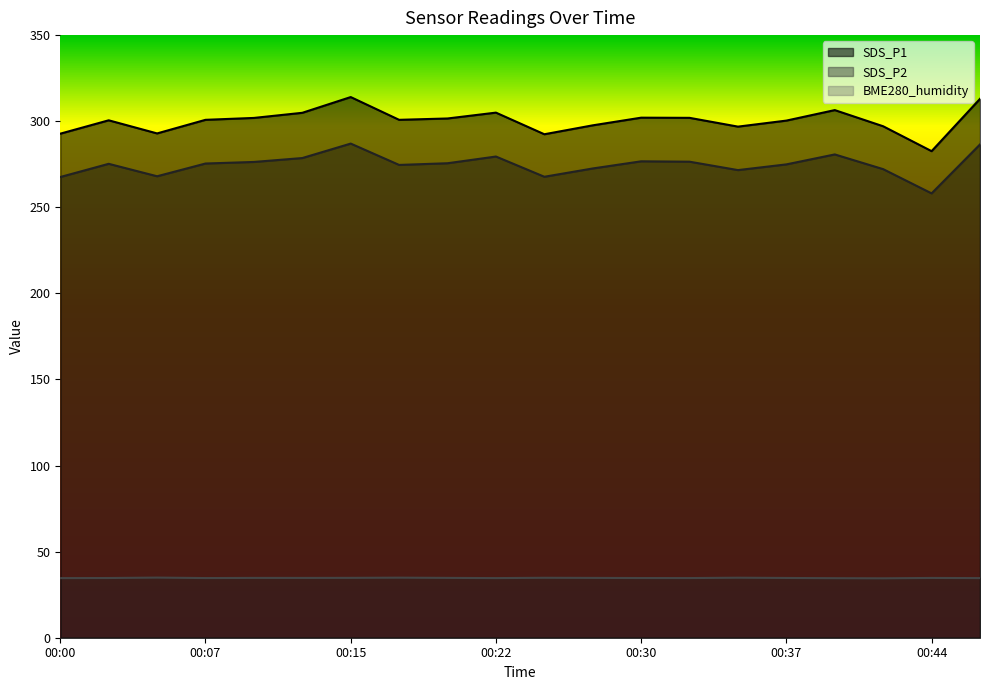

What is the average value of the BME280_humidity series?

34.7